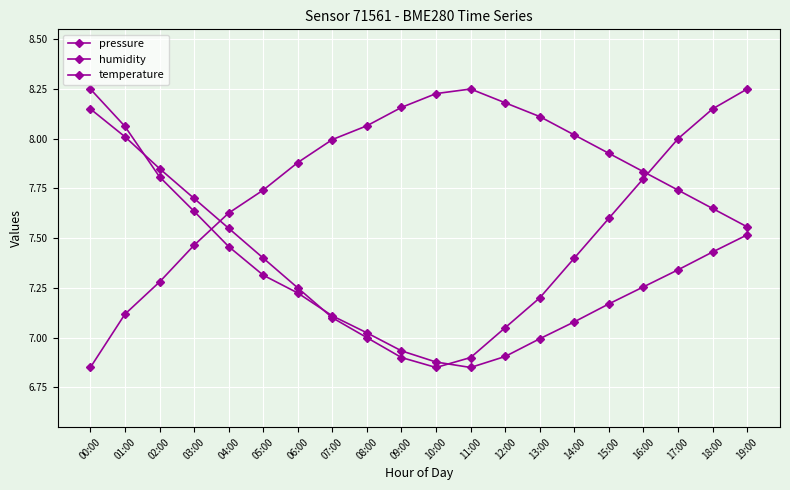

How many categories are shown in the chart?

20